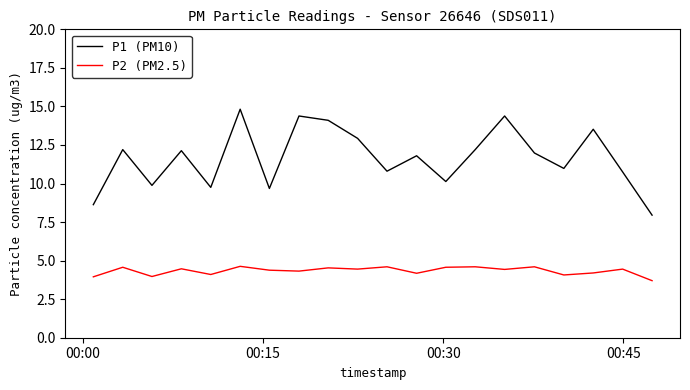

What is the sum of all P1 (PM10) values?

233.0